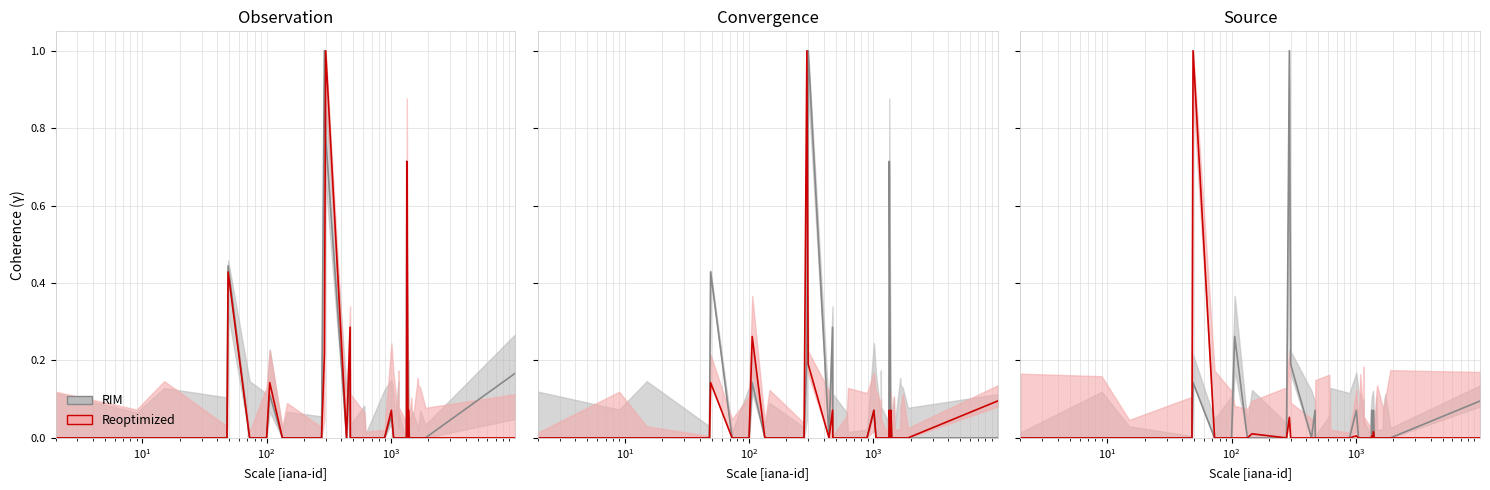

List the series in order of their peak value, highest first.

RIM, Reoptimized